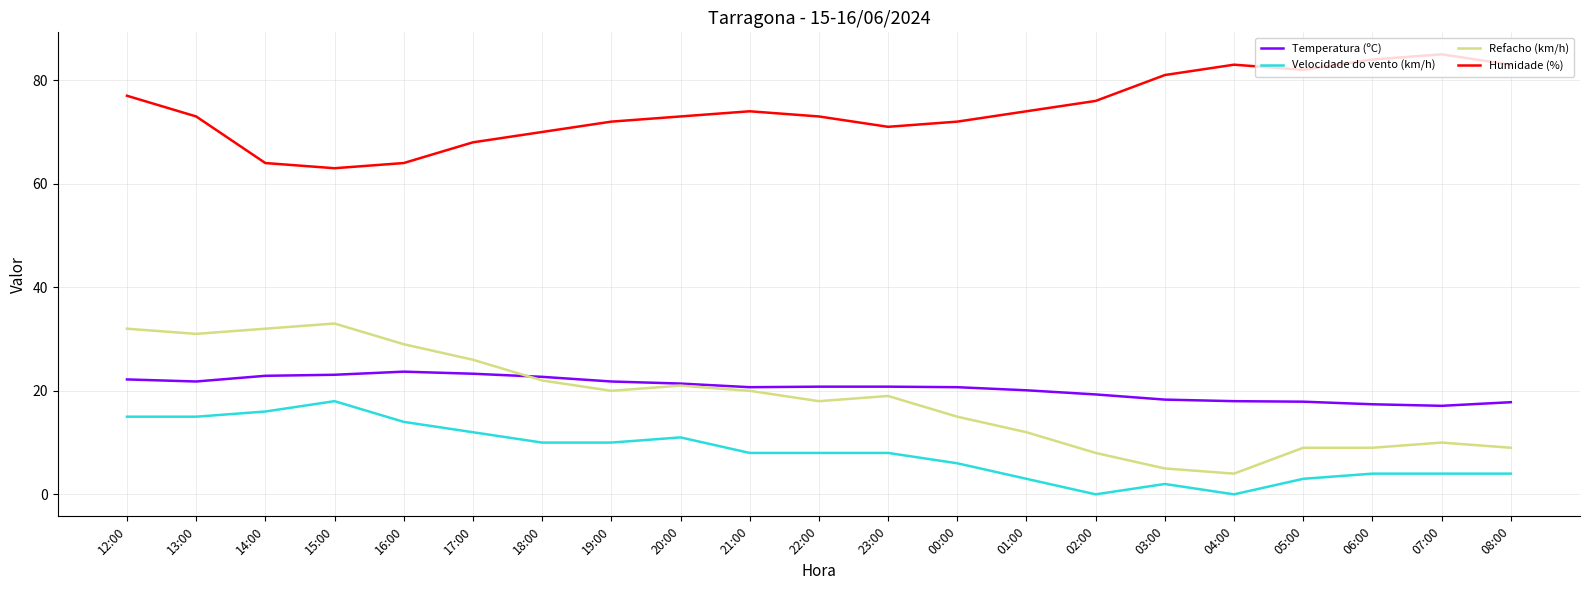

List the series in order of their peak value, highest first.

Humidade (%), Refacho (km/h), Temperatura (ºC), Velocidade do vento (km/h)